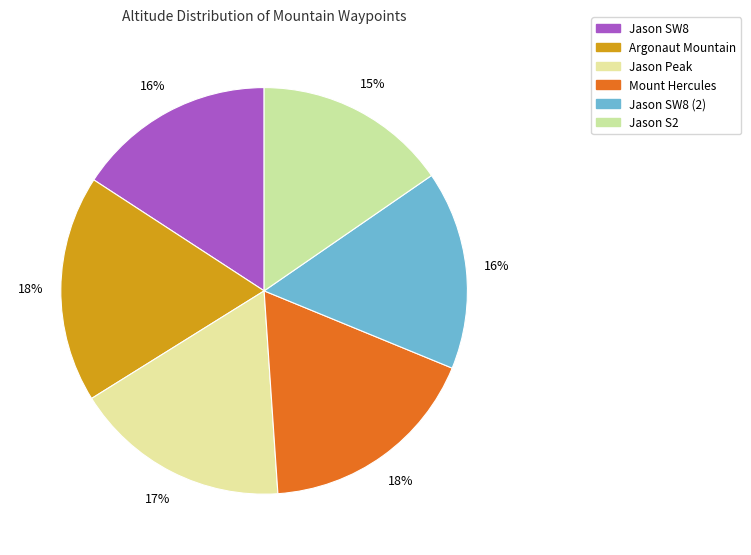

True or false: Jason S2 accounts for 15% of the total.

True